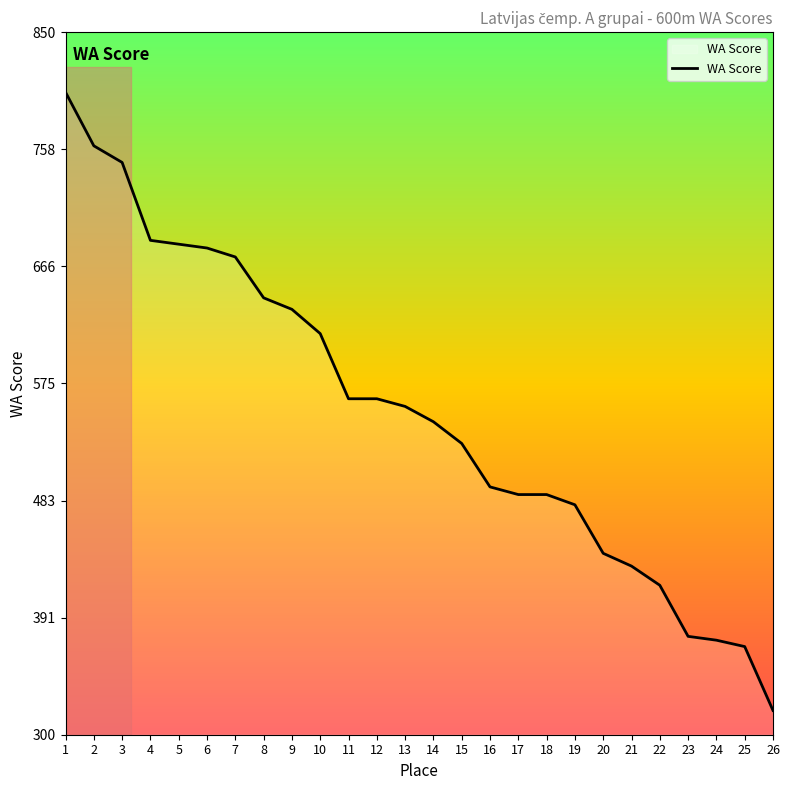

The value at 15 is 812. True or false?

False